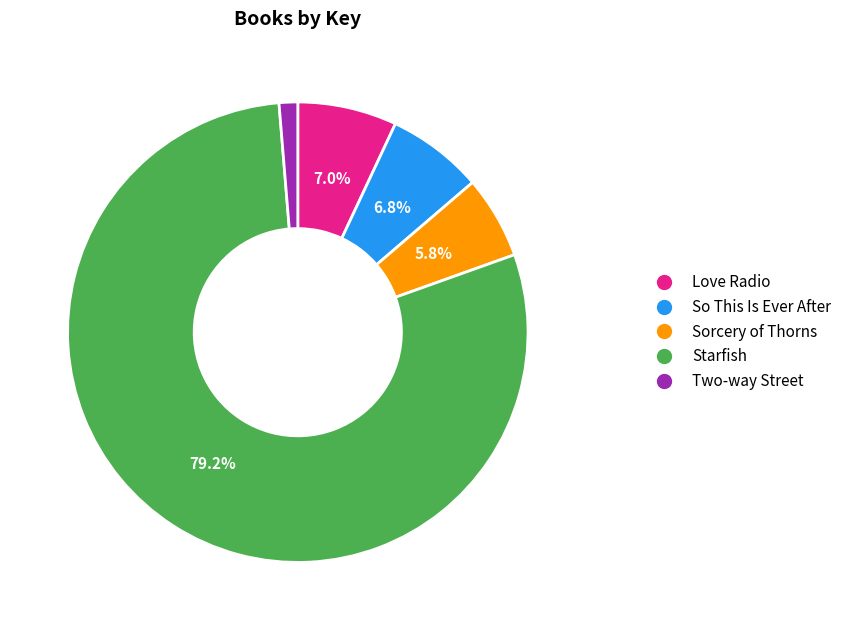

Combined, what portion of the pie is Sorcery of Thorns and So This Is Ever After?

12.6%